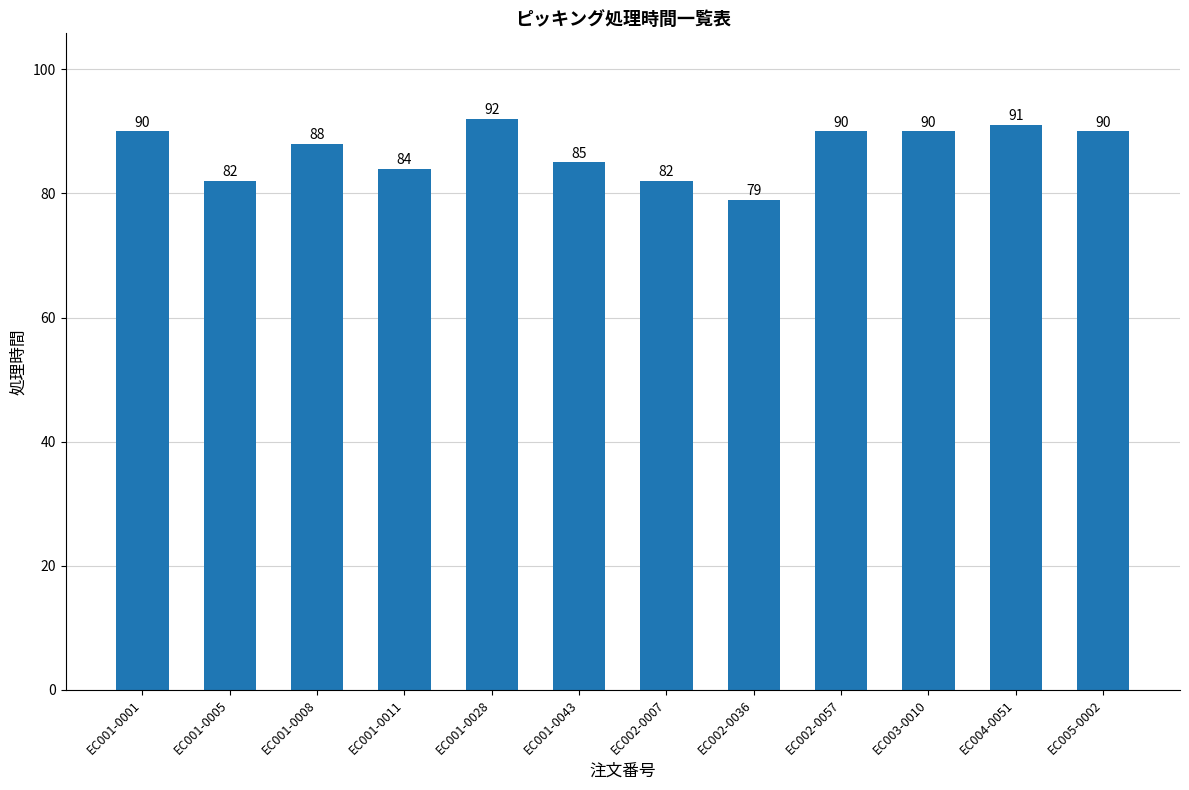

True or false: the data shows 85 at EC001-0043.

True